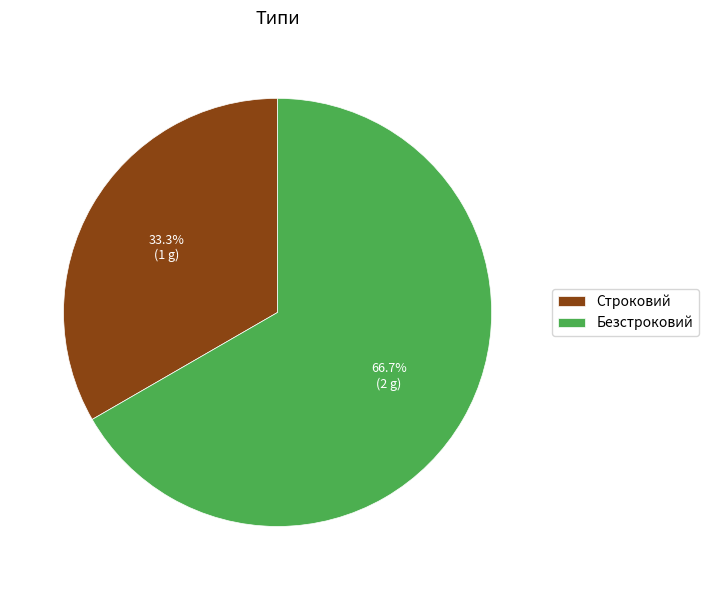

To the nearest percent, what percentage of the pie is Безстроковий?

67%